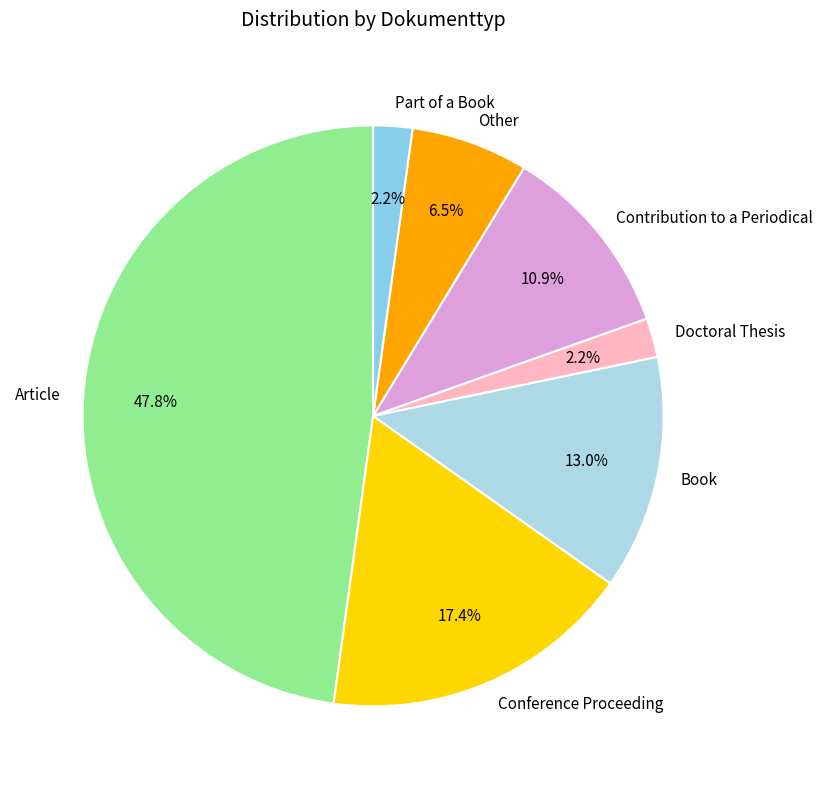

Does Contribution to a Periodical represent more than half of the total?

No